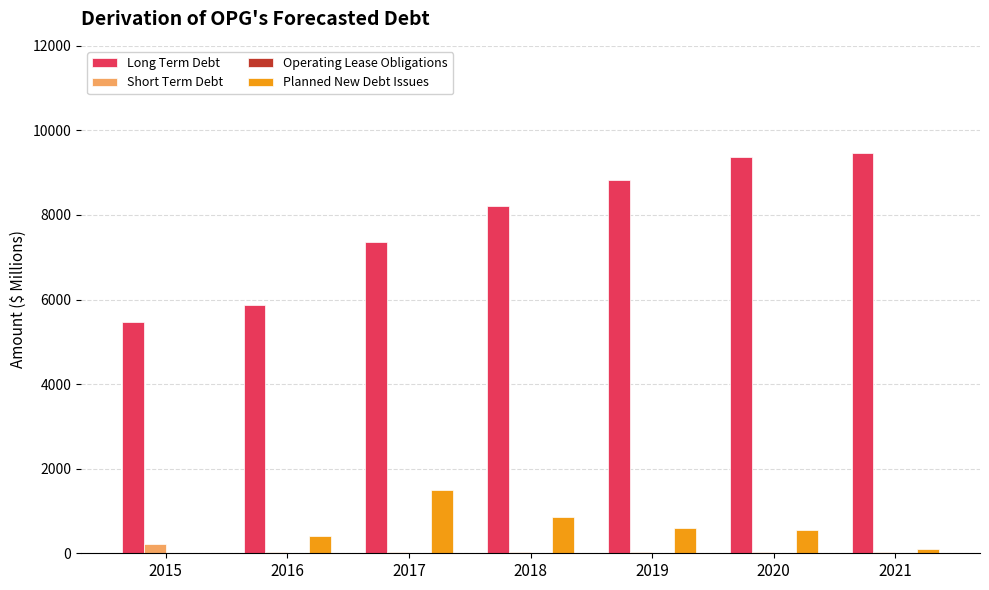

What is the sum of all Long Term Debt values?

54604.0